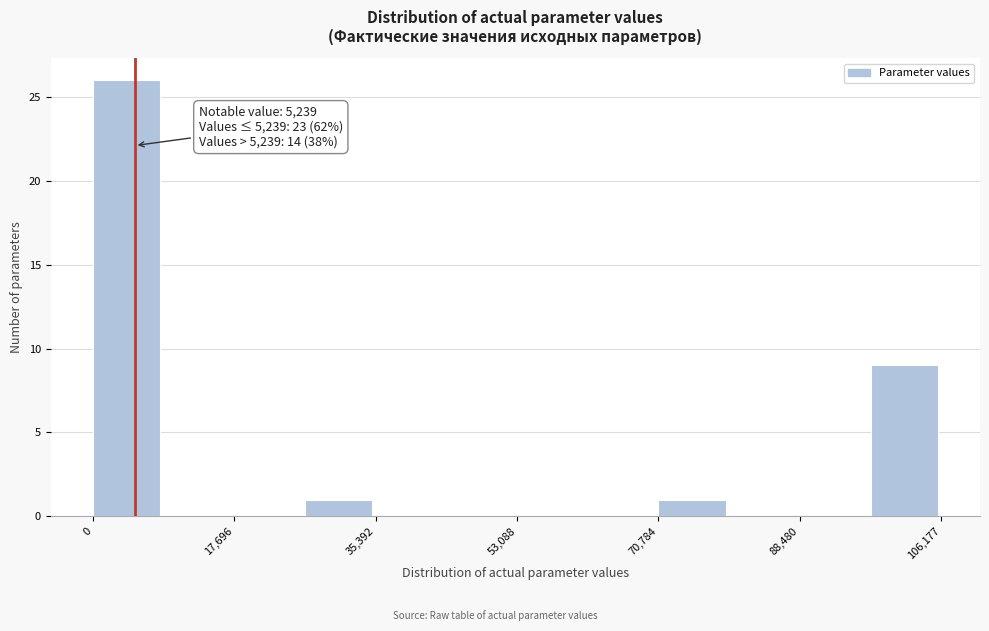

Which range on the x-axis has the tallest bar?

0 to 8000